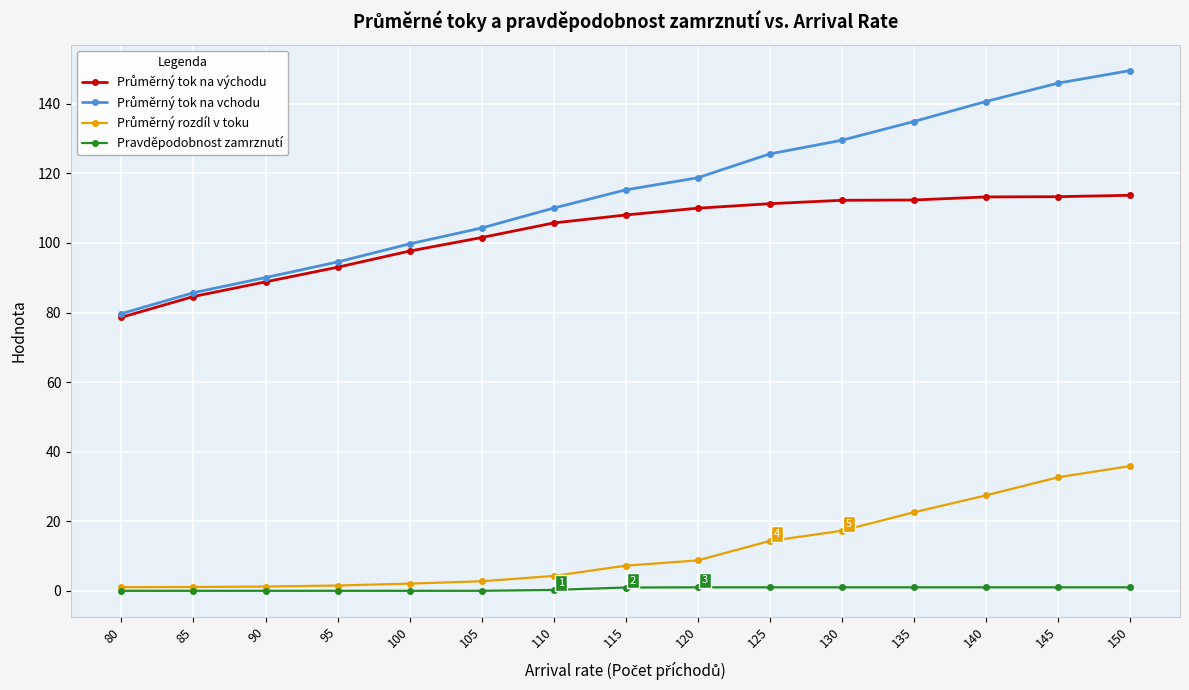

Which category has the highest value across all series?

150